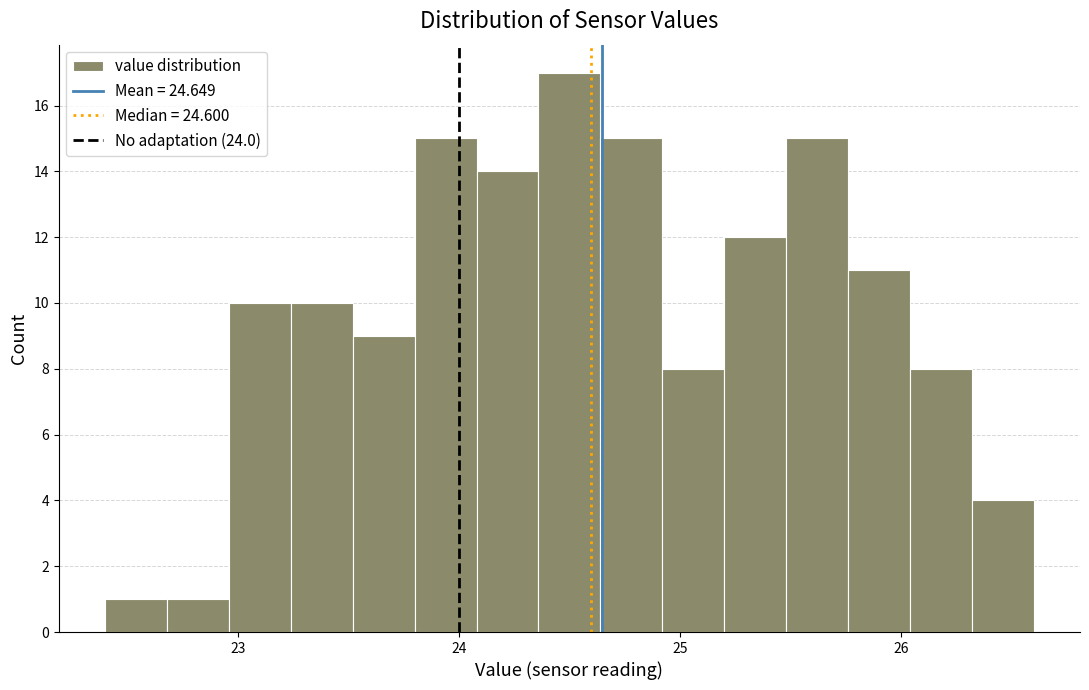

Around what value on the x-axis is the tallest bar? Give the approximate position of its centre, as read against the axis.

24.5